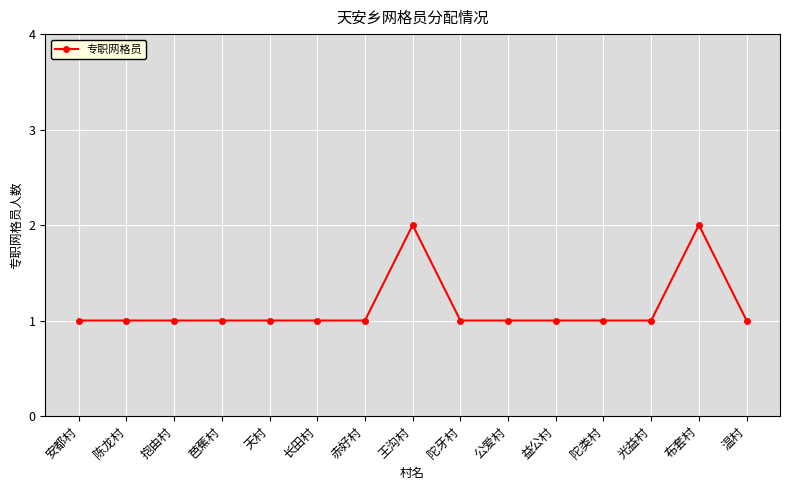

How many data points does each series have?

15